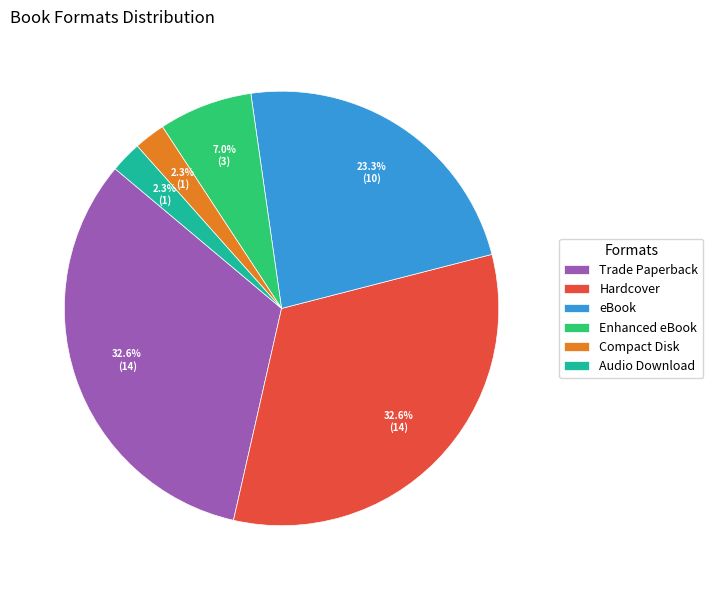

Is there a majority slice in this chart?

No